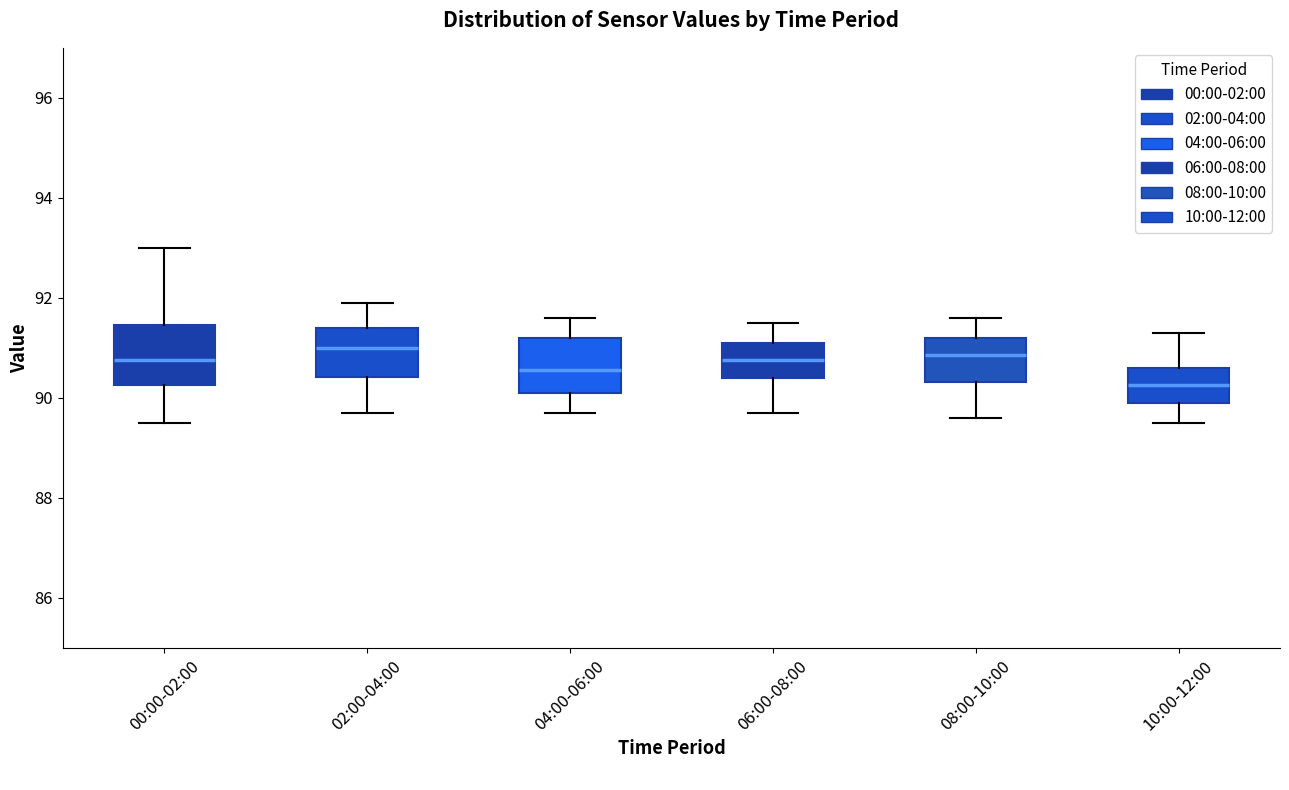

Where is the lower edge of the box for 10:00-12:00 on the y-axis? The values are not printed on the chart, so give them approximately, as read against the axis.

90.0